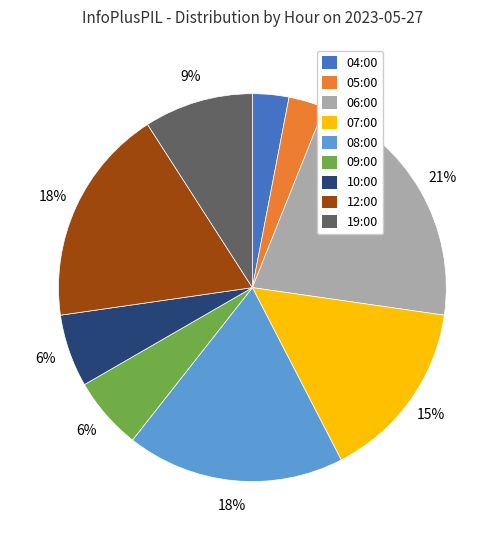

To the nearest percent, what percentage of the pie is 07:00?

15%